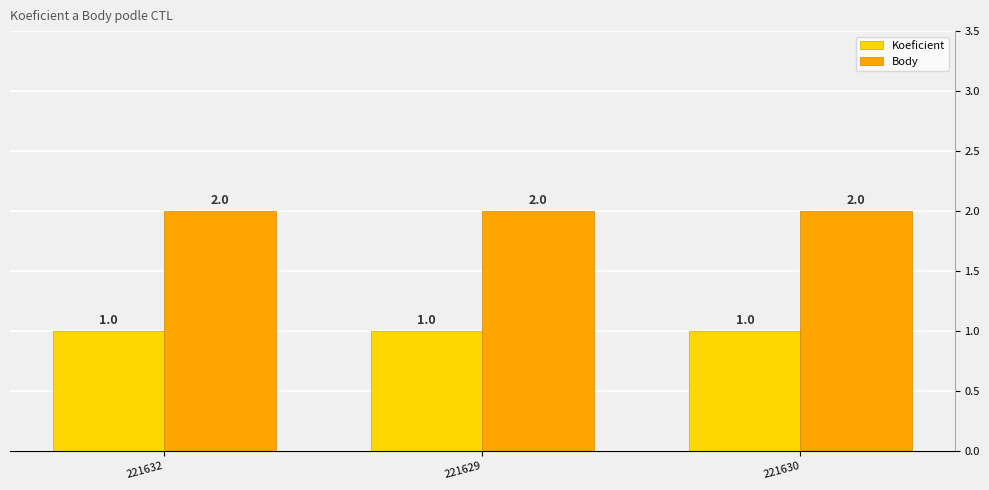

List the series in order of their overall mean, highest first.

Body, Koeficient